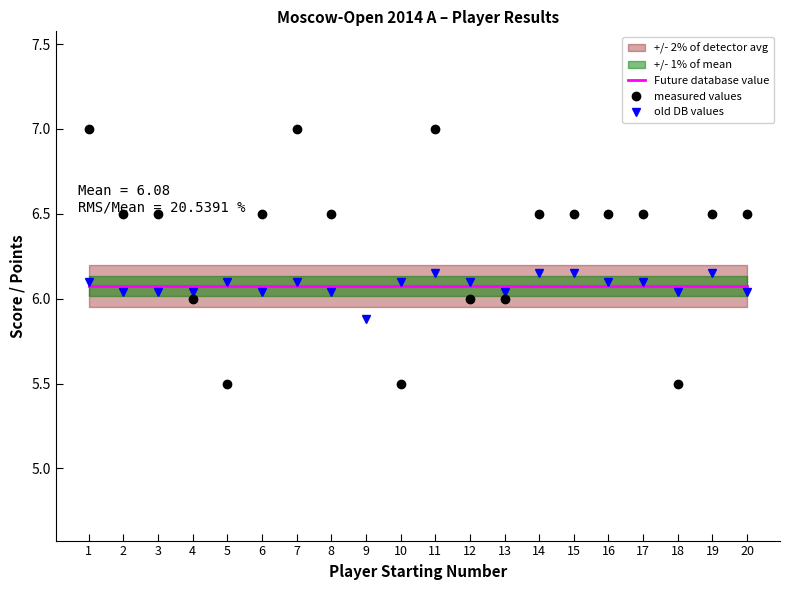

The value of old DB values at 16 is 4.1. True or false?

False